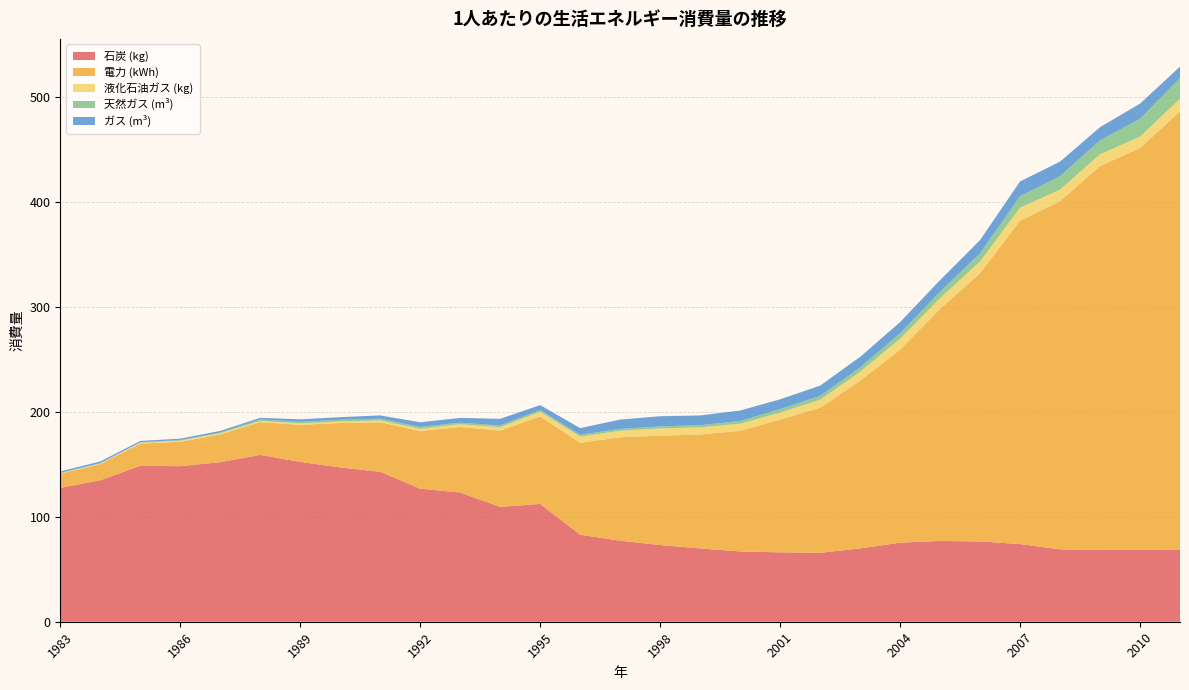

Reading right to left, transcribe all the data shown in this chart.

石炭 (kg): 68.5	68.5	68.5	69.1	74.1	76.5	77.0	75.4	69.9	65.7	66.1	67.0	69.9	73.1	77.2	83.0	112.3	109.5	123.2	126.9	143.0	147.1	152.4	159.1	152.1	148.3	148.7	134.9	127.7
電力 (kWh): 418.1	383.1	365.9	331.9	308.3	255.7	221.3	184.0	159.7	138.3	126.5	115.0	108.6	104.2	98.6	87.7	83.5	72.7	62.5	54.9	47.2	42.4	35.3	31.2	26.4	23.2	21.2	15.3	13.4
液化石油ガス (kg): 12.0	10.9	11.2	11.0	12.4	11.1	10.2	10.4	8.6	7.6	6.7	6.8	6.8	6.9	6.2	5.9	4.4	3.2	2.5	2.0	1.8	1.4	1.4	1.2	1.1	1.1	0.9	0.6	0.6
天然ガス (m³): 19.7	17.0	13.3	12.8	10.9	7.8	6.1	5.2	4.0	3.6	3.3	2.6	2.0	1.9	1.7	1.7	1.6	1.7	1.5	1.9	1.6	1.6	1.5	1.4	0.7	0.6	0.4	0.4	0.1
ガス (m³): 10.9	14.5	12.5	13.9	14.1	12.7	11.1	10.7	10.2	9.8	9.4	10.0	9.3	9.7	8.9	6.4	4.7	6.3	4.6	4.4	3.2	2.5	2.4	1.6	1.6	1.3	1.3	1.6	1.5